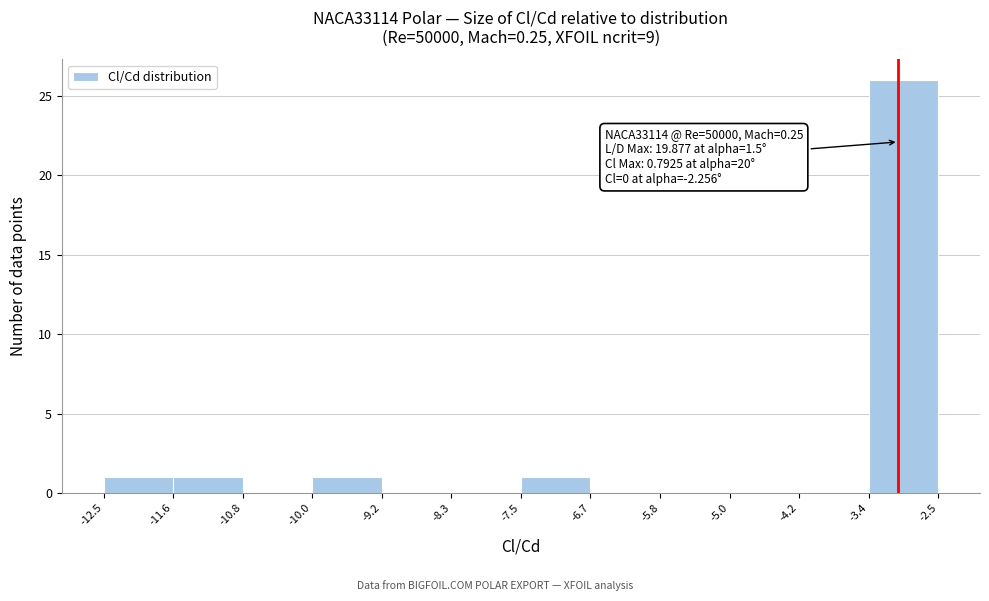

Which range on the x-axis has the tallest bar?

-3.4 to -2.5